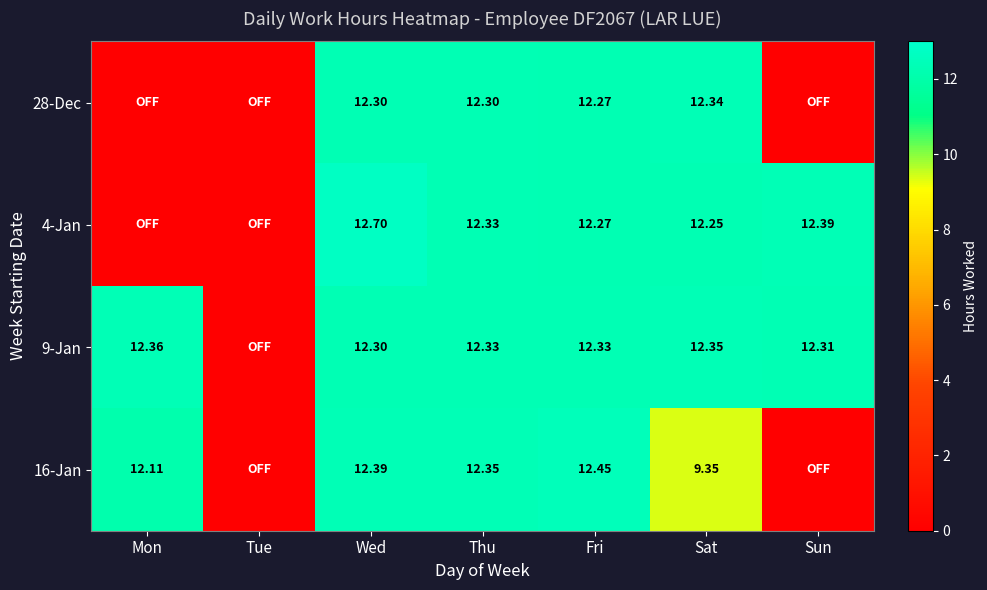

At which label does 28-Dec reach its minimum?

Mon